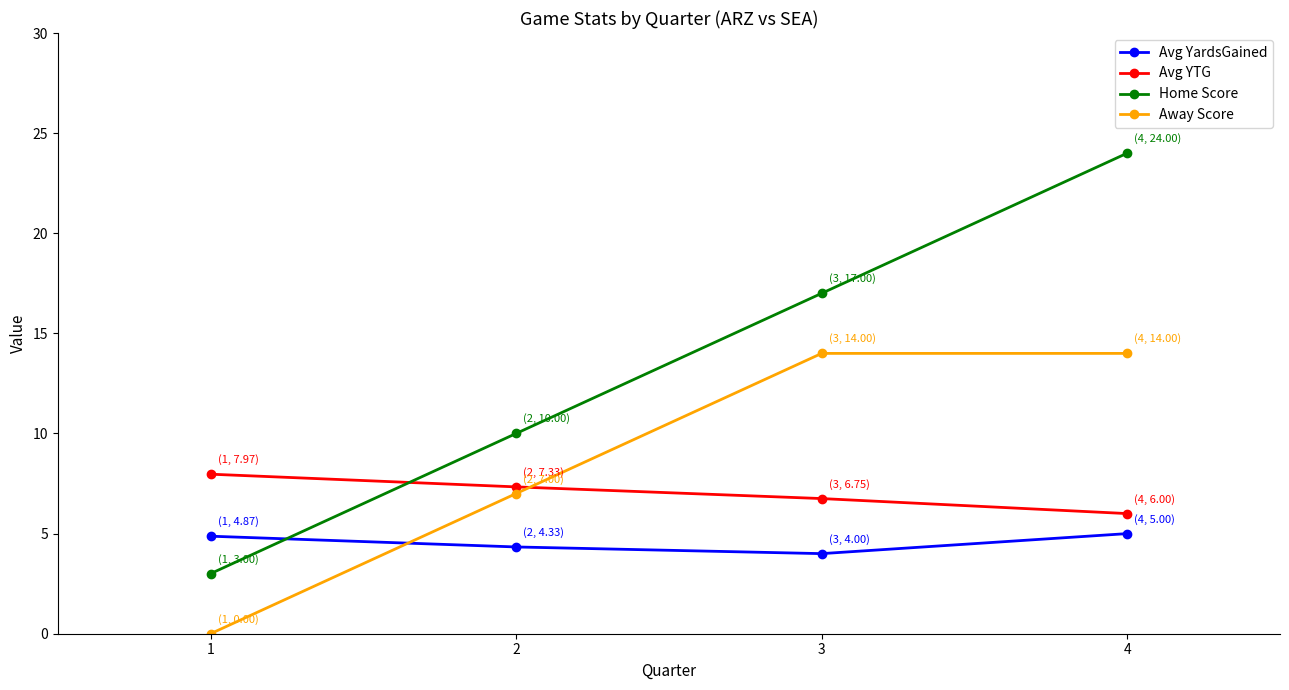

What are all the series names shown in the legend?

Avg YardsGained, Avg YTG, Home Score, Away Score